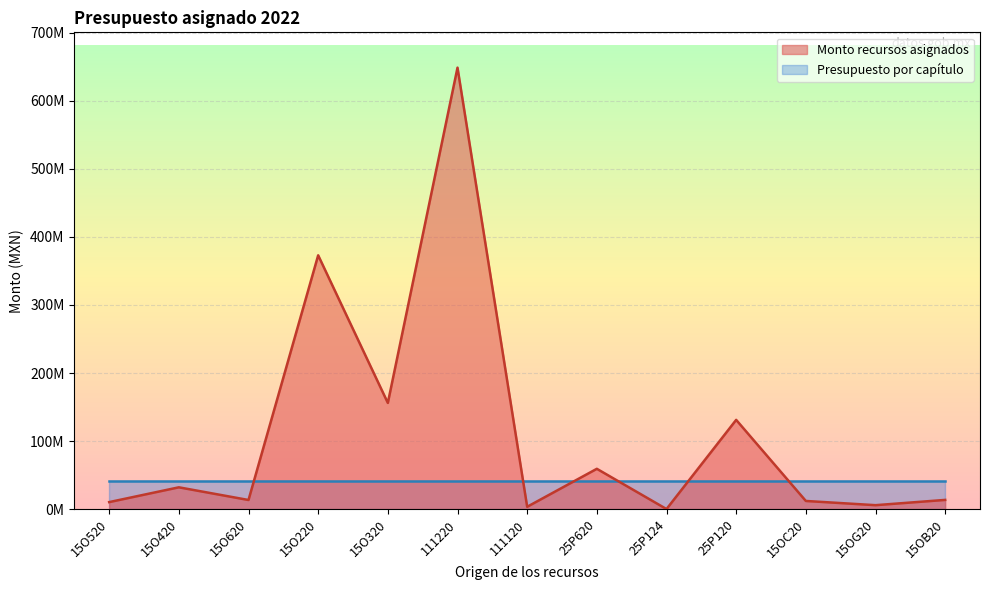

Which category has the lowest value across all series?

25P124